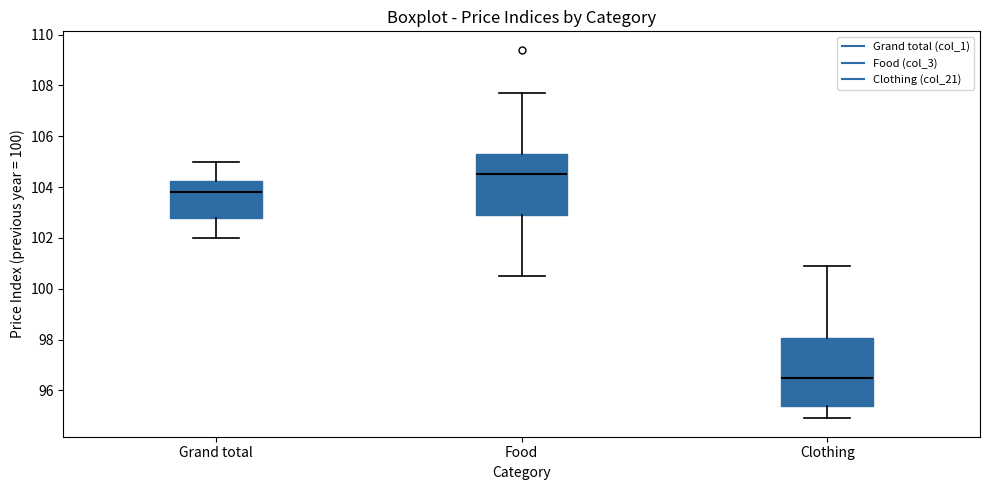

Reading left to right, transcribe this box plot: for each box, give where its median line is, the range the box spans, and where its two whiskers end, as read against the y-axis. The values are not printed on the chart, so give them approximately, as read against the axis.

Grand total: median 103.8, box 102.8 to 104.2, whiskers 102.0 to 105.0
Food: median 104.6, box 103.0 to 105.4, whiskers 100.6 to 107.8
Clothing: median 96.6, box 95.4 to 98.0, whiskers 95.0 to 101.0